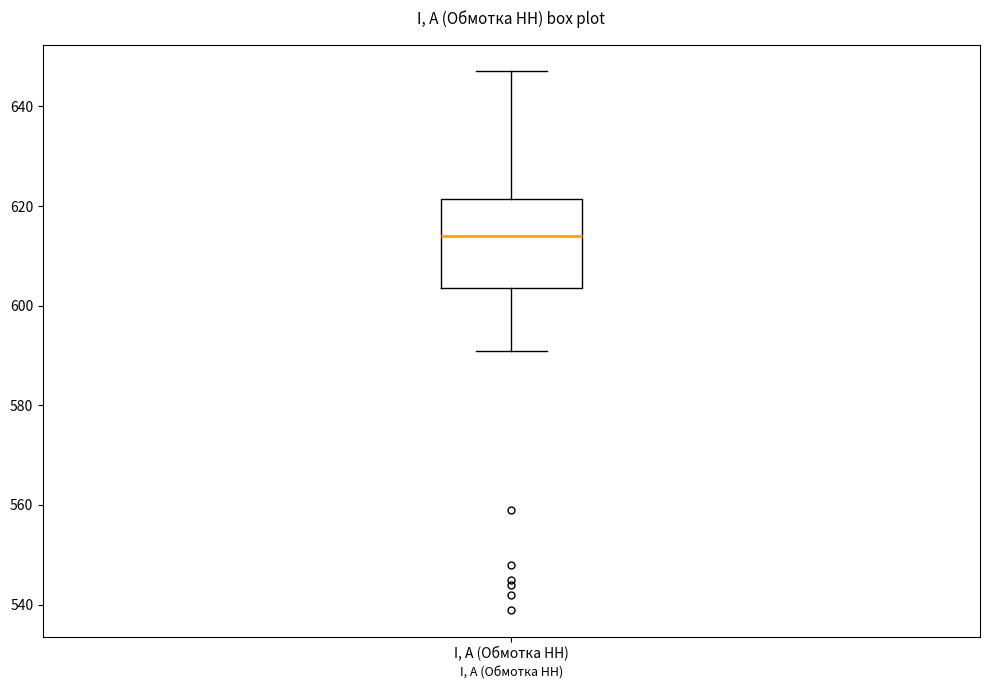

Read this box plot against the y-axis: the position of the median line, the range covered by the box, and the ends of both whiskers. The values are not printed on the chart, so give them approximately, as read against the axis.

median 614, box 604 to 622, whiskers 592 to 648